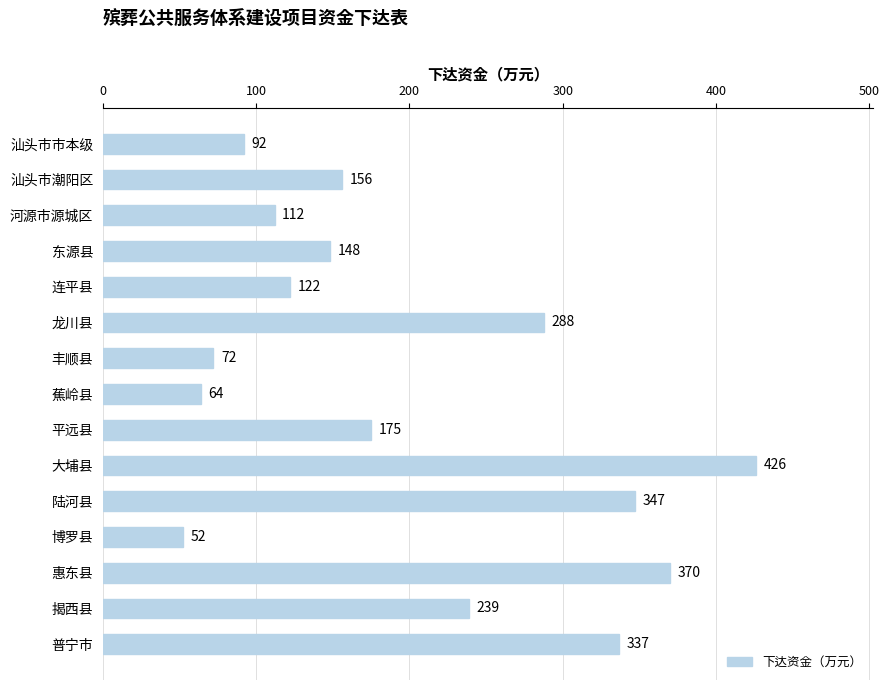

Rank the categories by value from highest to lowest.

大埔县, 惠东县, 陆河县, 普宁市, 龙川县, 揭西县, 平远县, 汕头市潮阳区, 东源县, 连平县, 河源市源城区, 汕头市市本级, 丰顺县, 蕉岭县, 博罗县